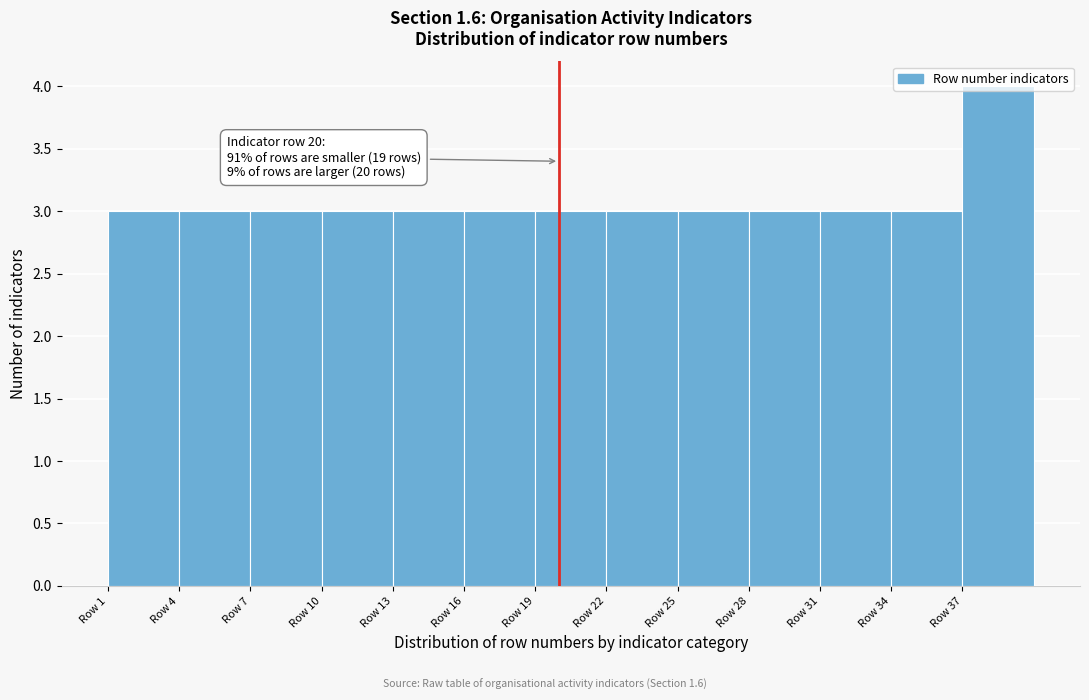

Which range on the x-axis has the tallest bar?

37 to 40